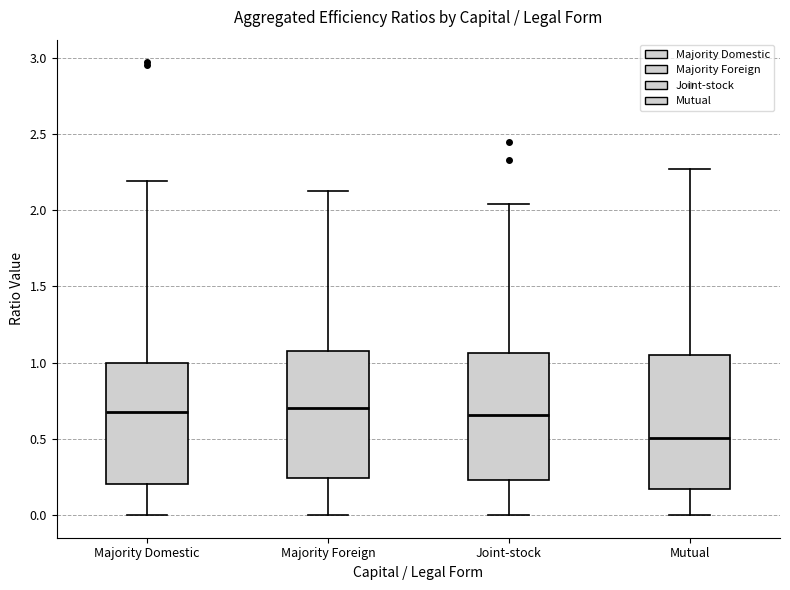

Reading left to right, read every box against the y-axis: the position of its median line, the range the box covers, and the ends of its whiskers. The values are not printed on the chart, so give them approximately, as read against the axis.

Majority Domestic: median 0.70, box 0.20 to 1.00, whiskers 0.00 to 2.20
Majority Foreign: median 0.70, box 0.25 to 1.05, whiskers 0.00 to 2.15
Joint-stock: median 0.65, box 0.25 to 1.05, whiskers 0.00 to 2.05
Mutual: median 0.50, box 0.15 to 1.05, whiskers 0.00 to 2.25